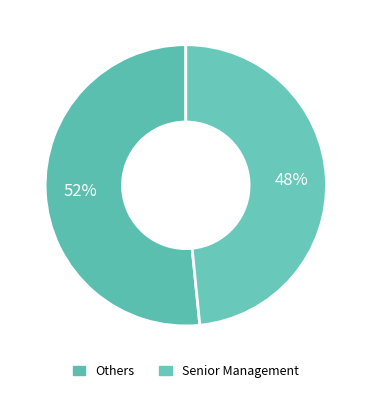

Count the number of slices in the pie.

2